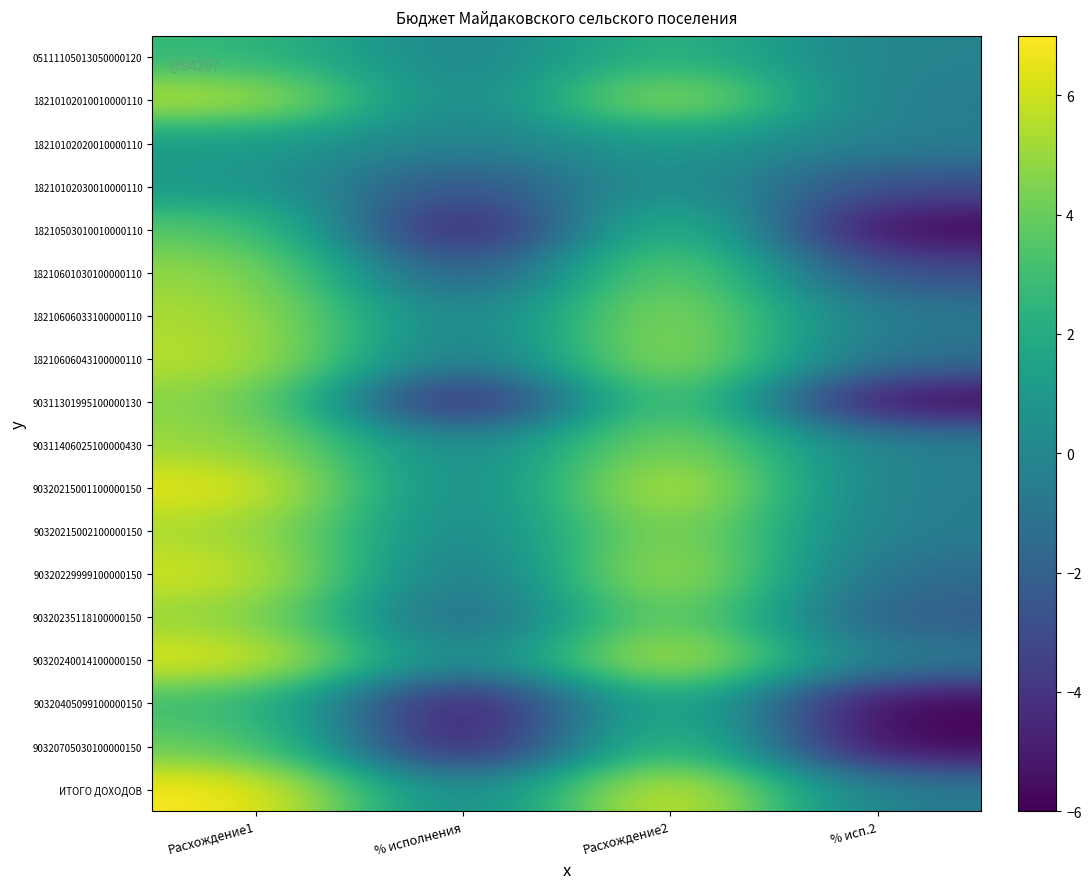

Count the number of data series in this chart.

18